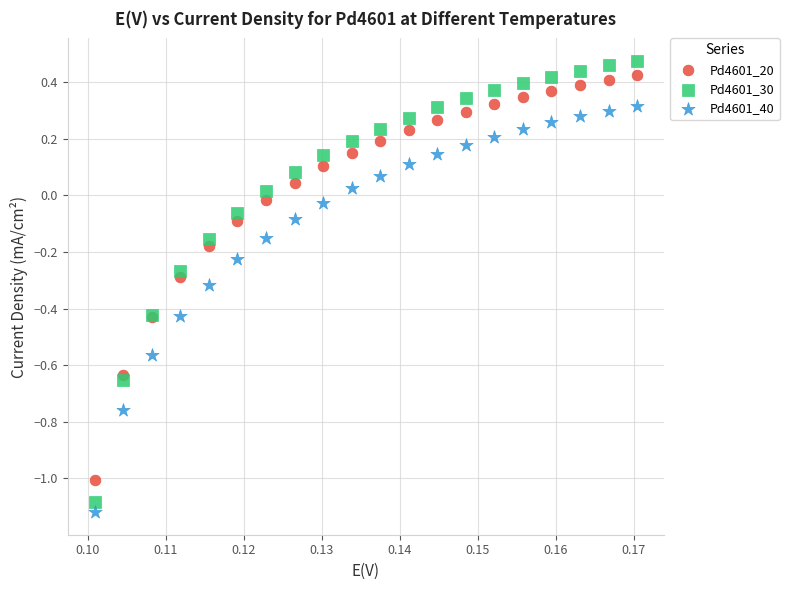

Which series has the widest spread of Y values?

Pd4601_30